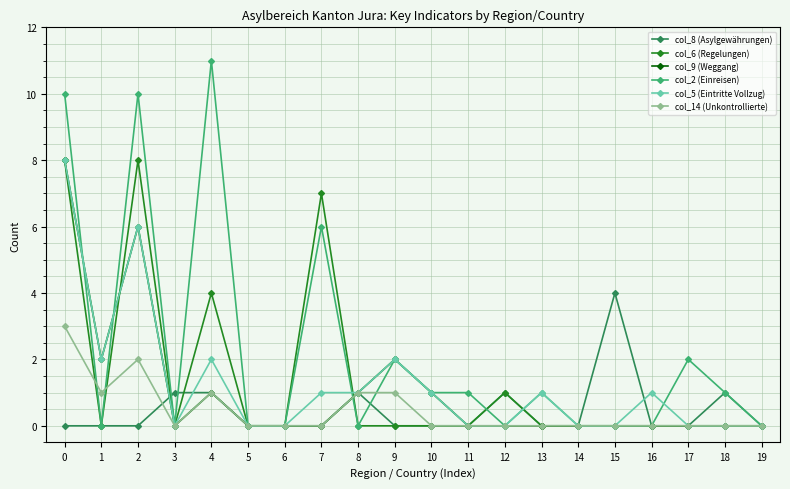

How many categories are shown in the chart?

20